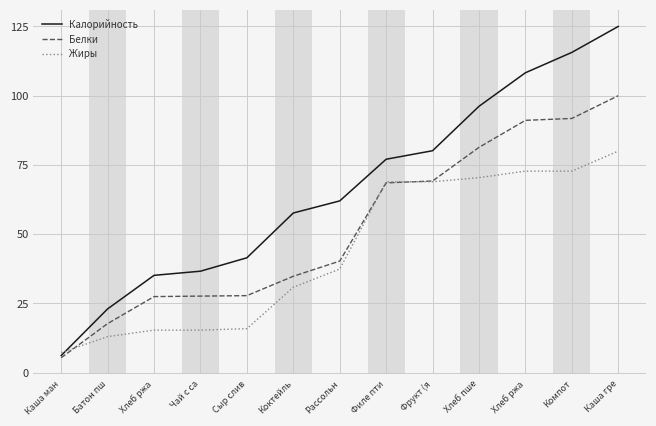

Is it true that Жиры equals 22.7 at Рассольн?

False